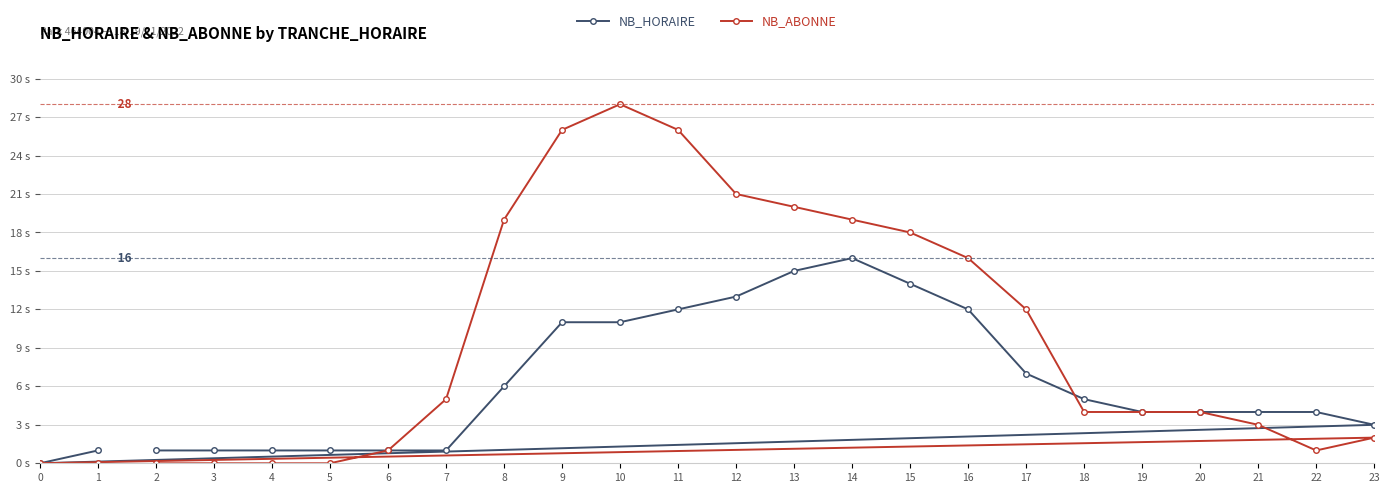

What is the sum of all NB_HORAIRE values?

148